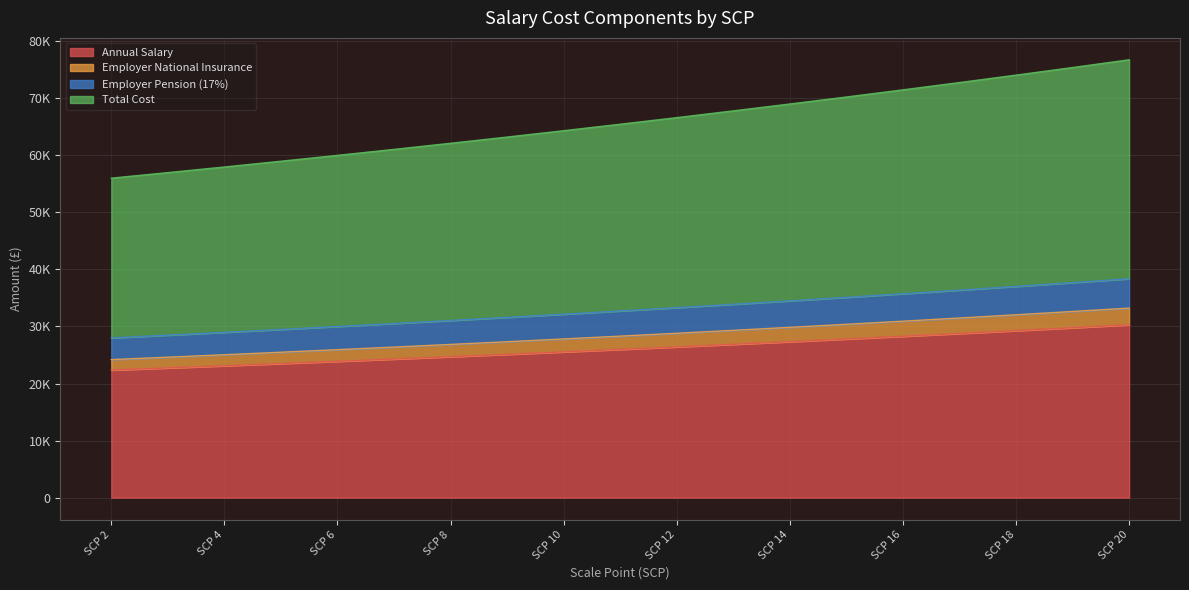

What is the spread (max minus min) of values at SCP 6?

36099.5